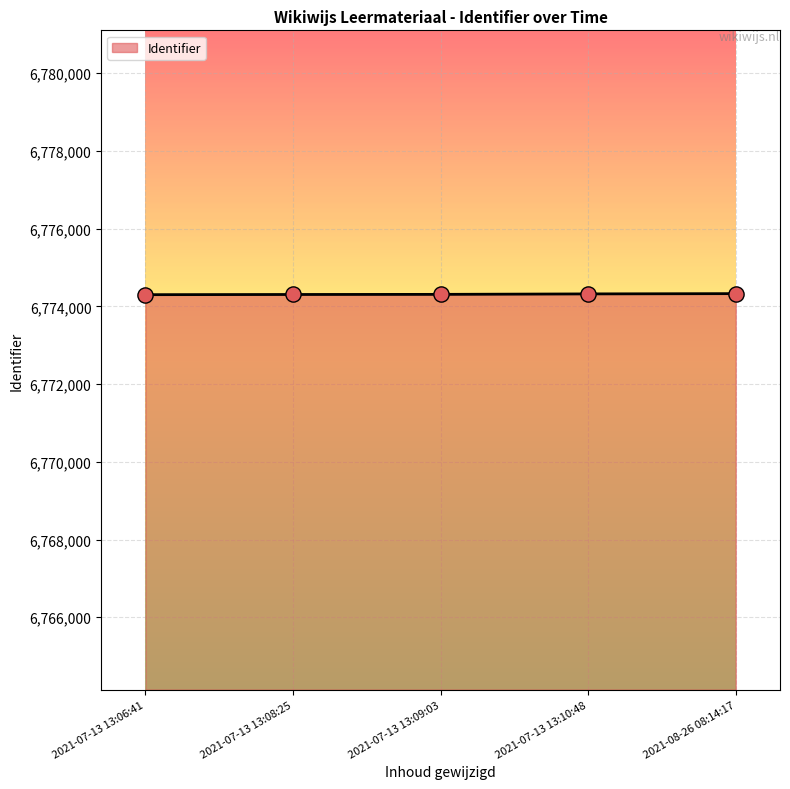

What is the ratio of the value at 2021-07-13 13:08:25 to the value at 2021-08-26 08:14:17?

1.0